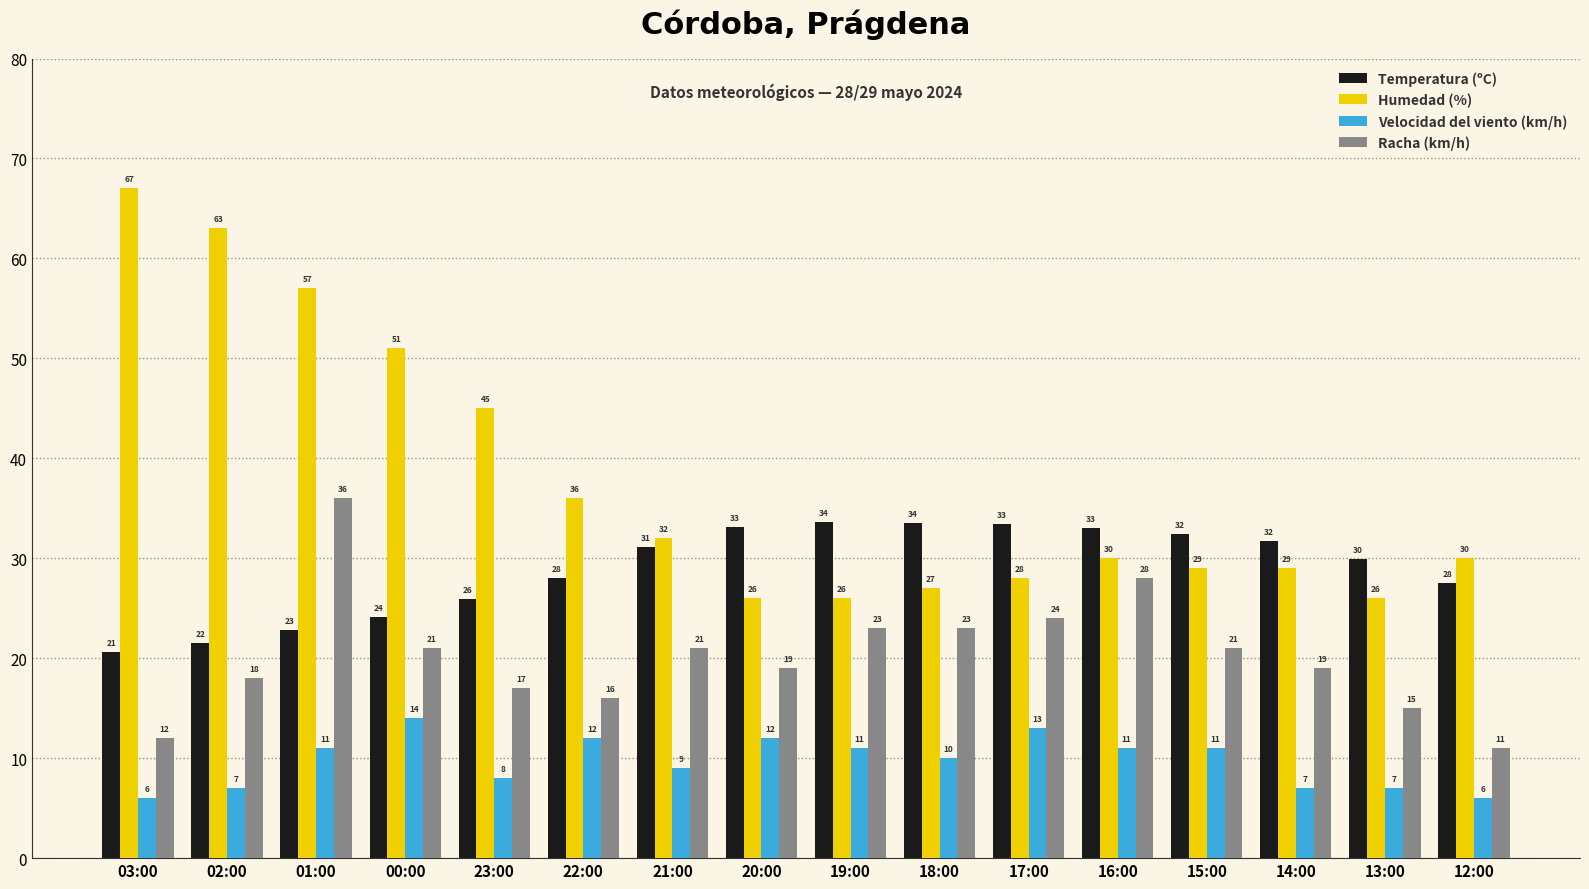

What is the average value of the Humedad (%) series?

37.6